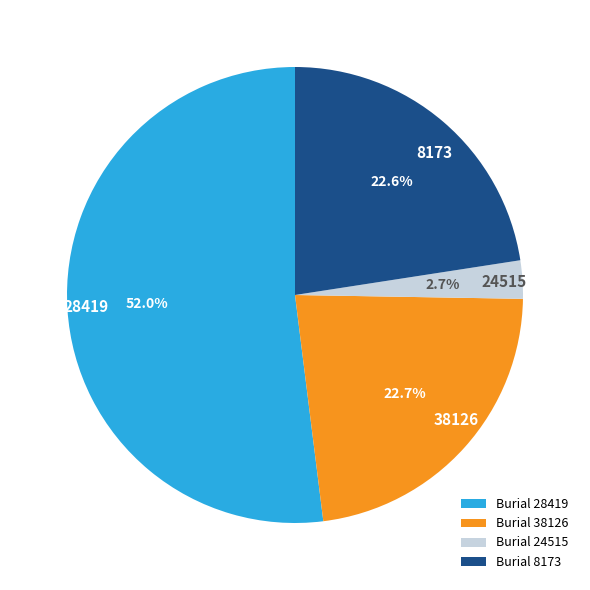

Does any single category account for the majority?

Yes